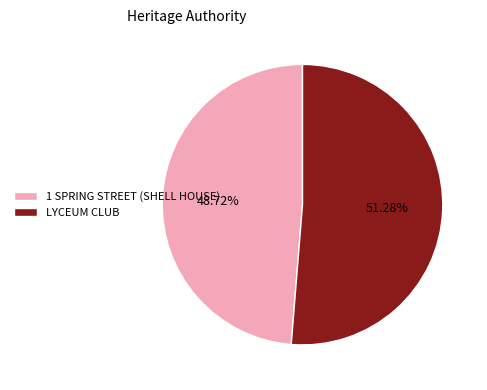

Count the number of slices in the pie.

2